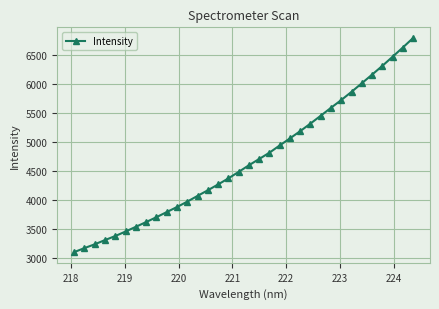

How many lines are shown in the chart?

1